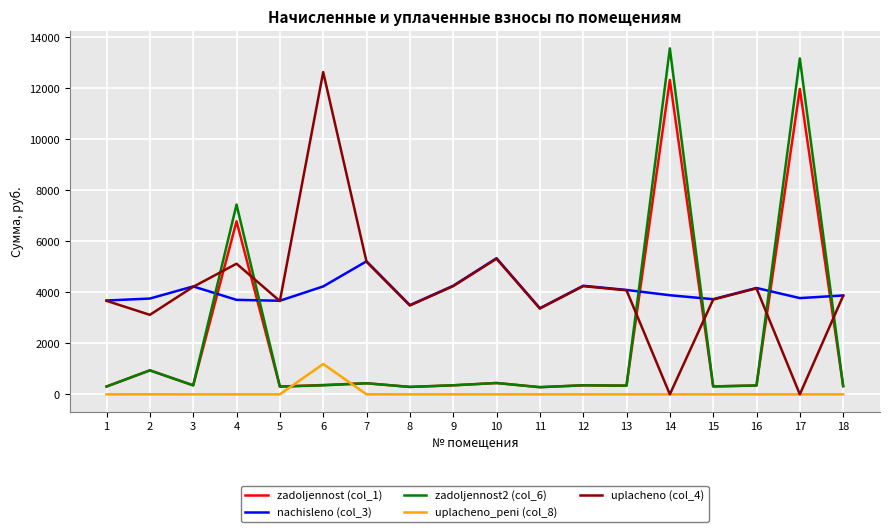

What is the approximate value of zadoljennost (col_1) at 10?

445.0